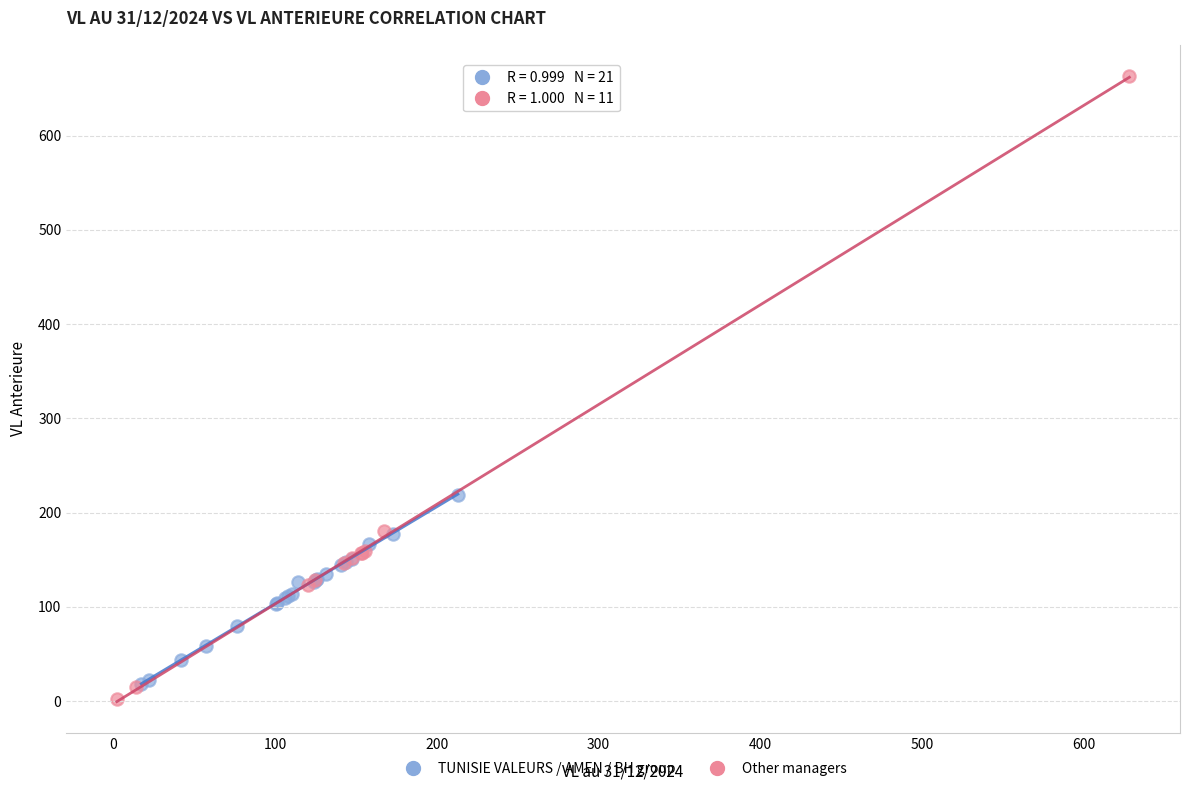

Which series has the widest spread of Y values?

TUNISIE VALEURS / AMEN / BH group